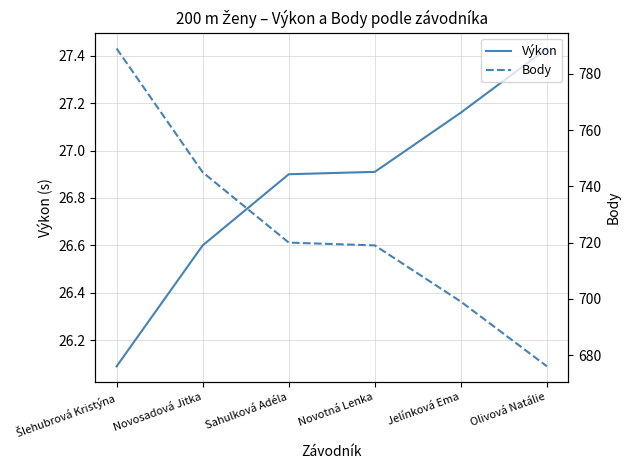

What is the difference between the Body values at Jelínková Ema and Sahulková Adéla?

21.0